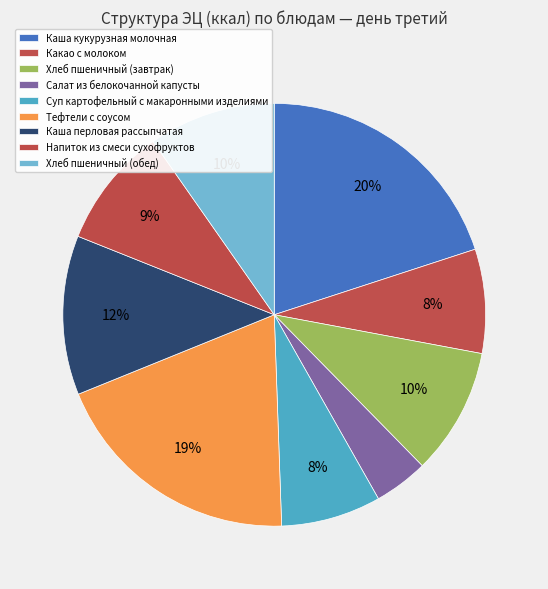

To the nearest percent, what is the difference between the Напиток из смеси сухофруктов and Каша кукурузная молочная slice percentages?

11%